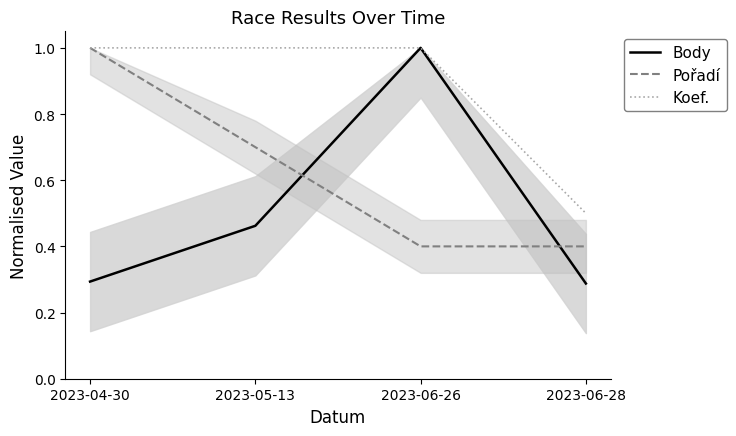

How many Body values are between 0 and 1?

4